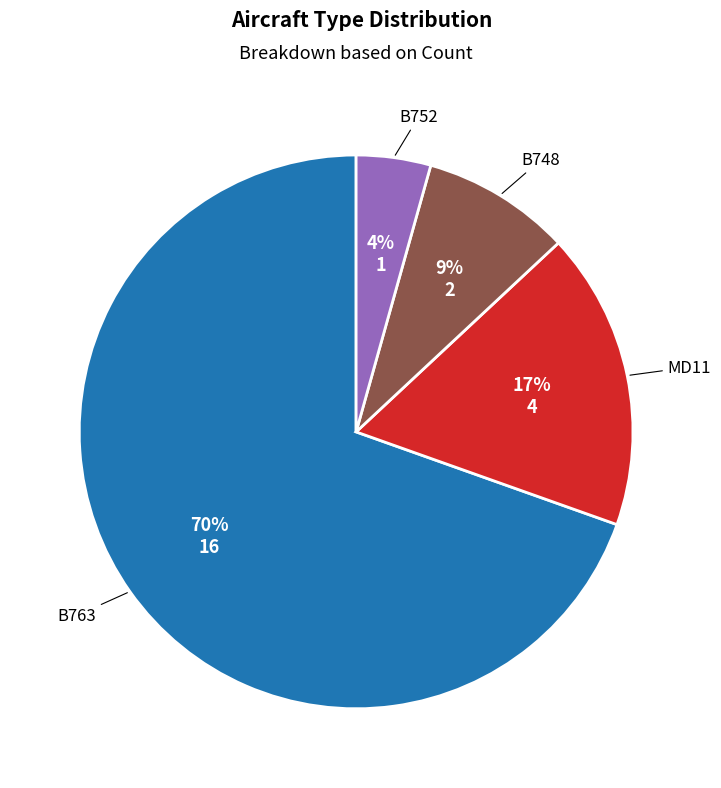

To the nearest percent, what percentage of the pie is B748?

9%